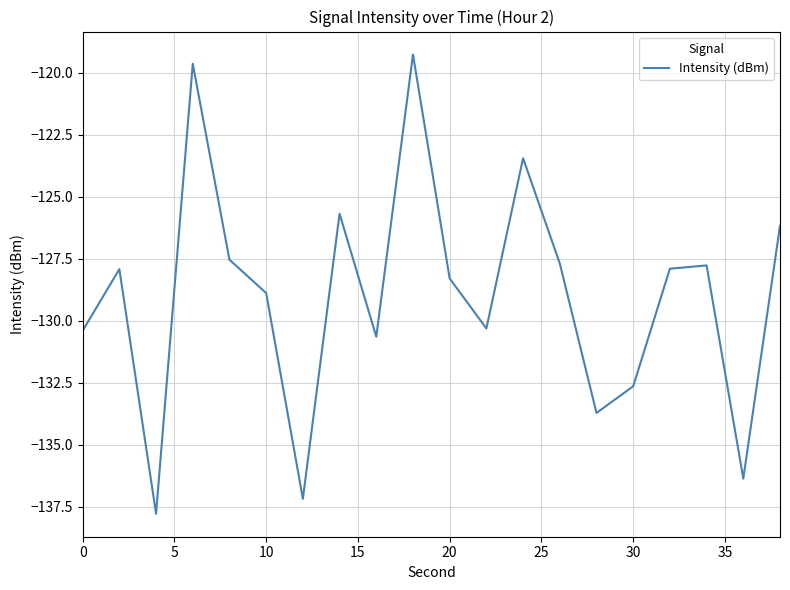

Does the chart have visible grid lines?

Yes